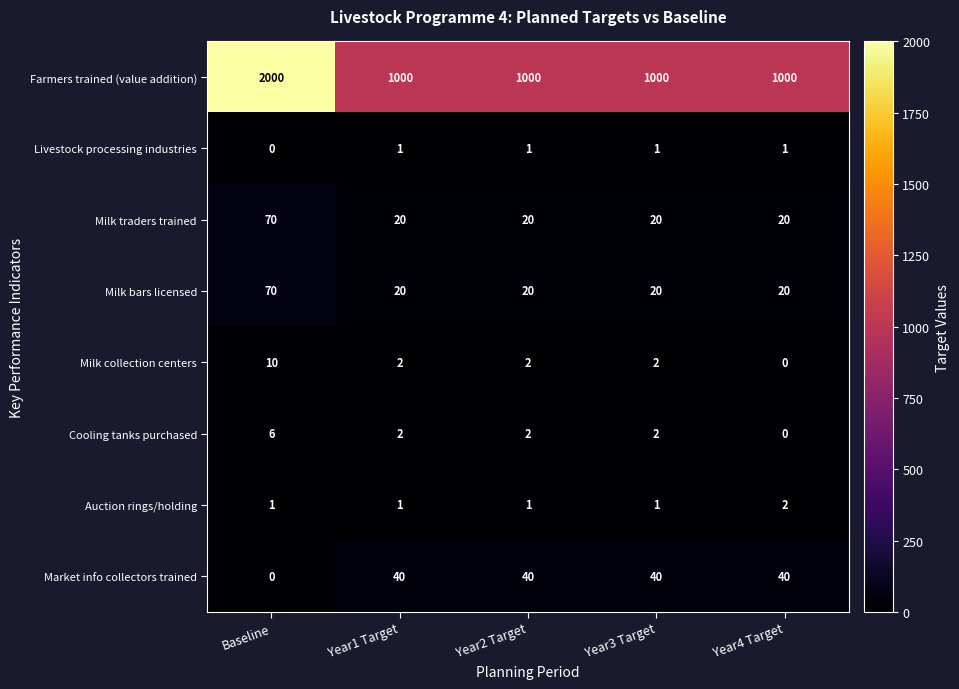

At which category is the sum across all series the highest?

Baseline